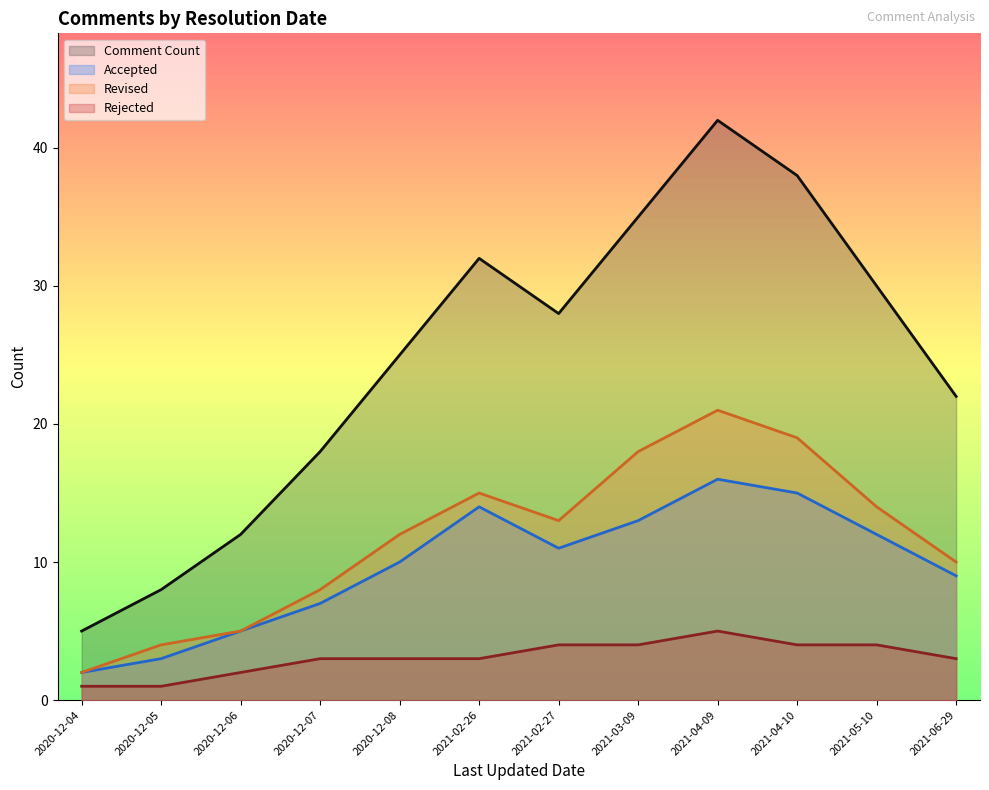

What value does the Accepted series have at 2021-02-27, to the nearest 5?

10